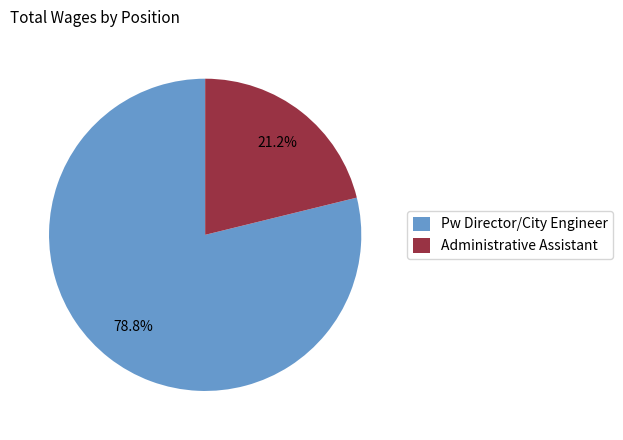

How many slices are in this pie chart?

2